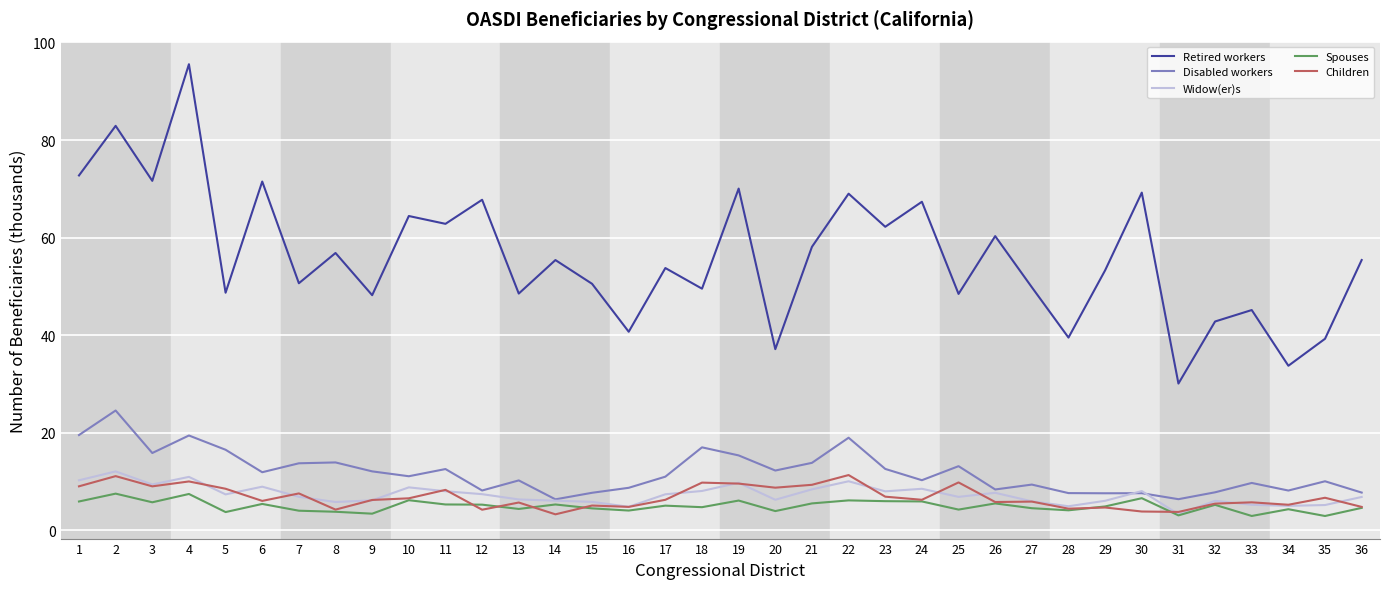

Does the chart display data point markers on the line(s)?

No